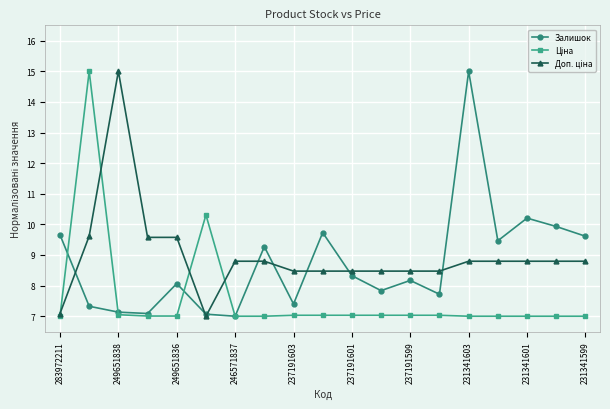

What is the greatest value displayed?

15.0